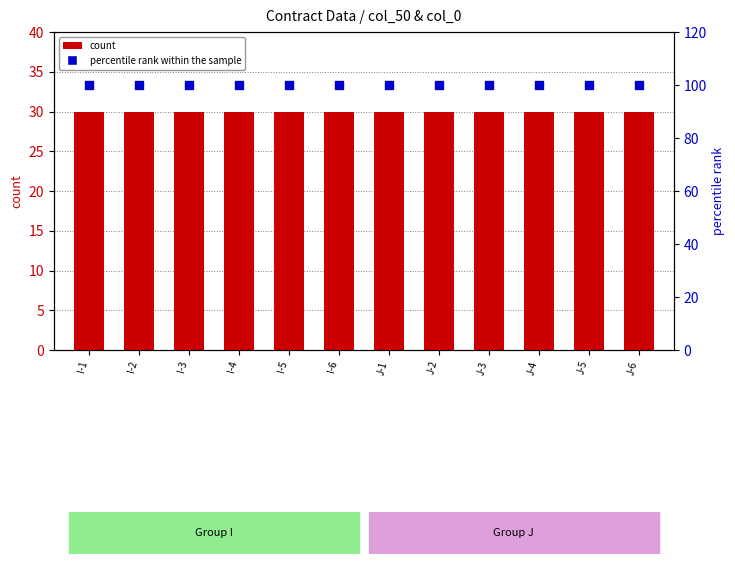

What is the total value across all series at J-5?

130